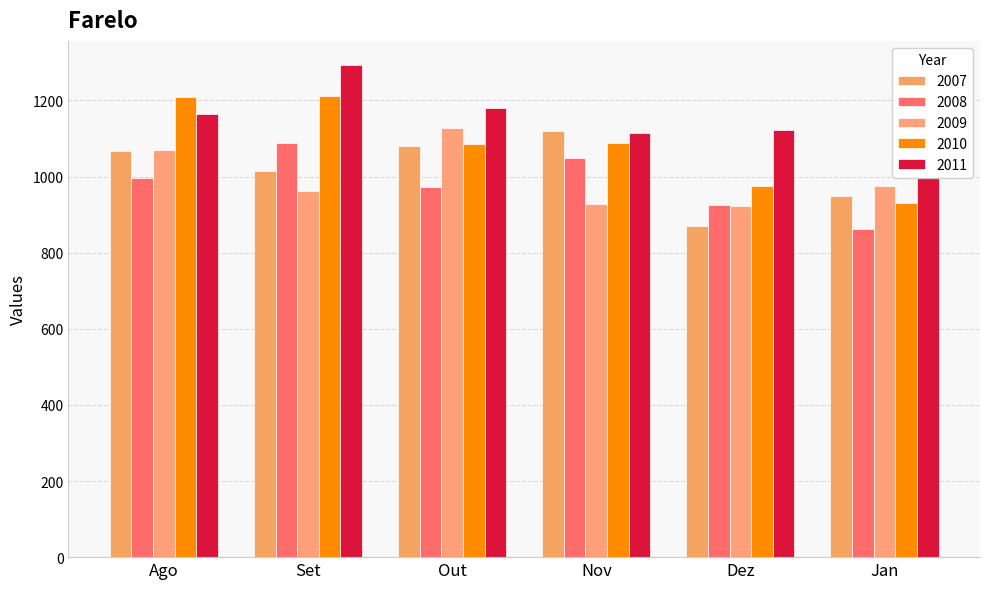

Rank the categories by 2010 value from highest to lowest.

Set, Ago, Nov, Out, Dez, Jan